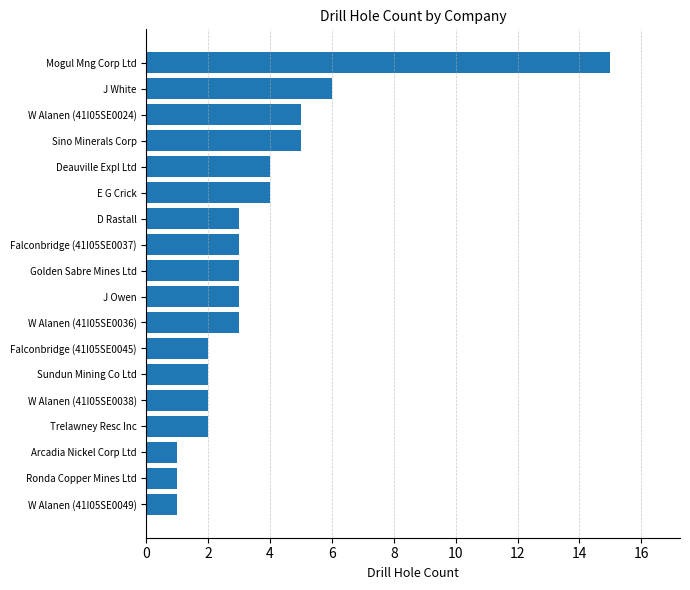

How many bars are there in total?

18